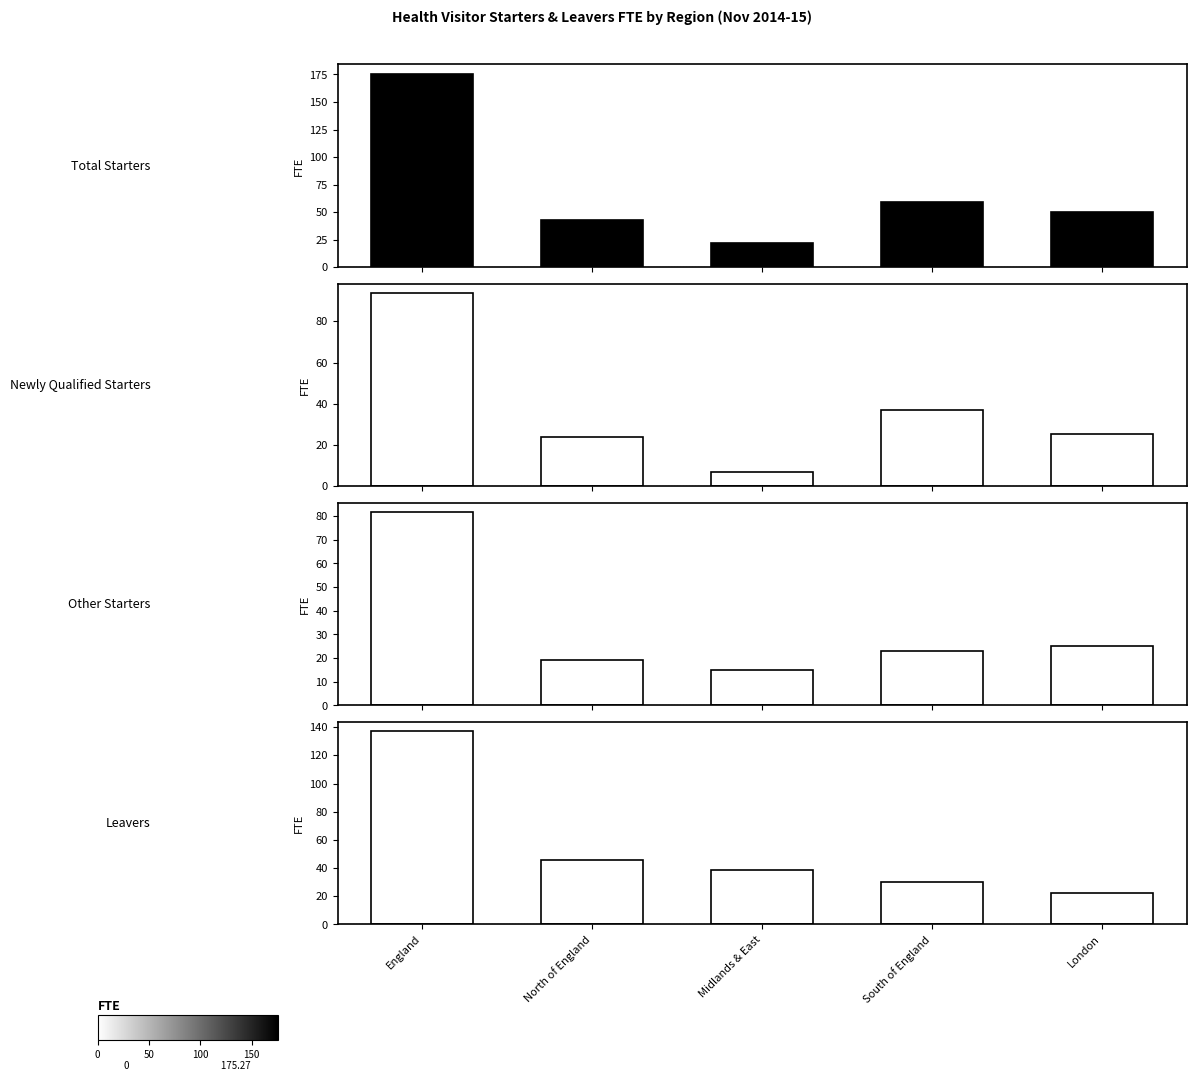

Is the value of Total Starters at London greater than the value of Newly Qualified Starters at South of England?

Yes